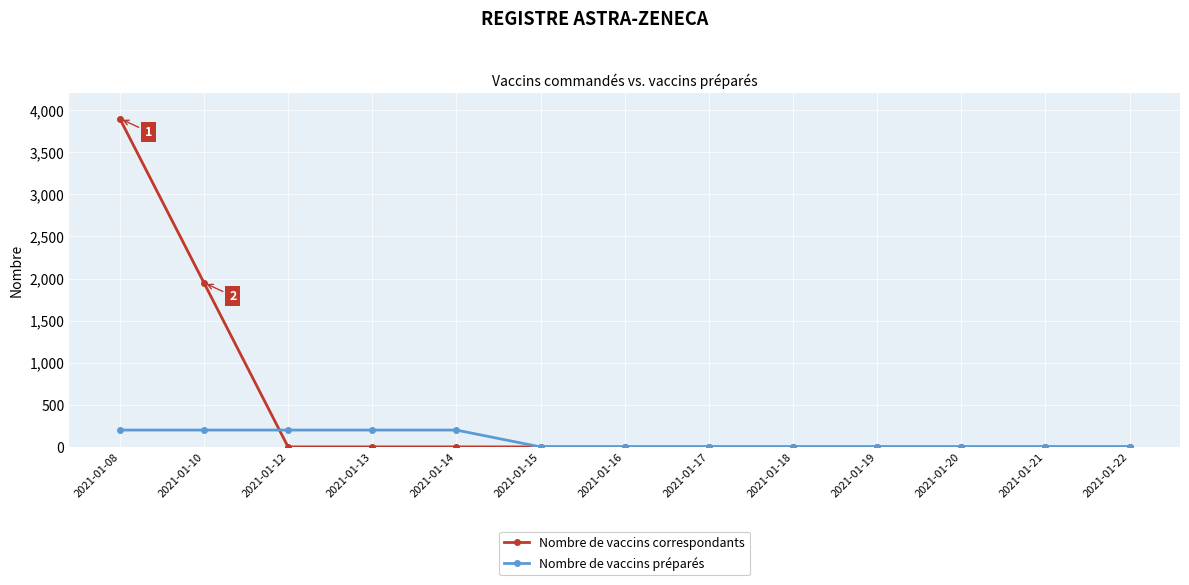

At which category does the chart reach its peak across all series?

2021-01-08